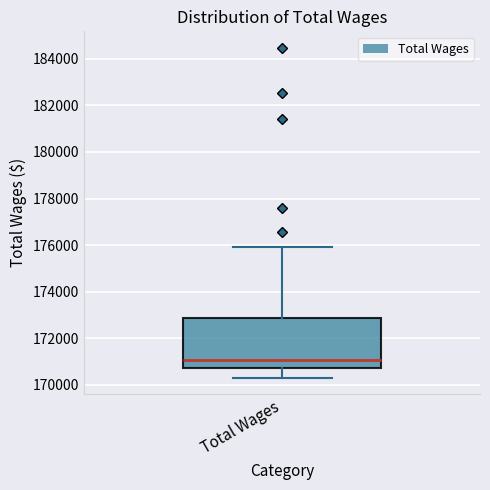

Where does the lower whisker of the box for Total Wages end on the y-axis? The values are not printed on the chart, so give them approximately, as read against the axis.

170200